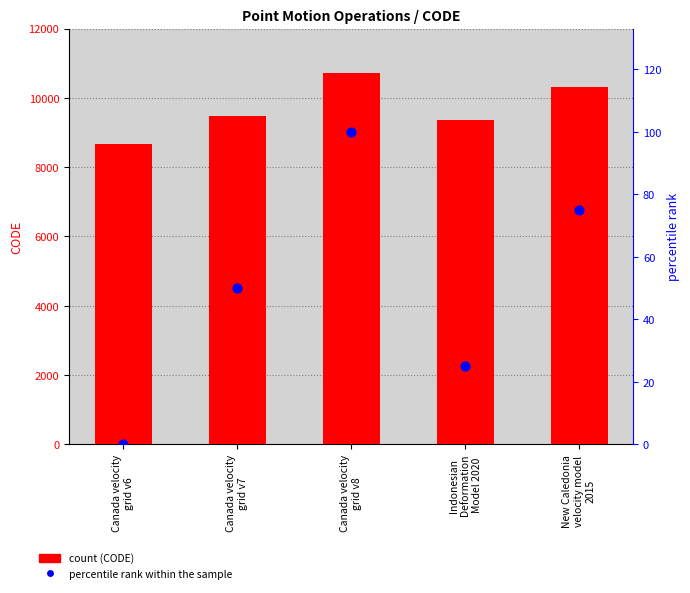

Which series has the largest Y range (max minus min)?

CODE